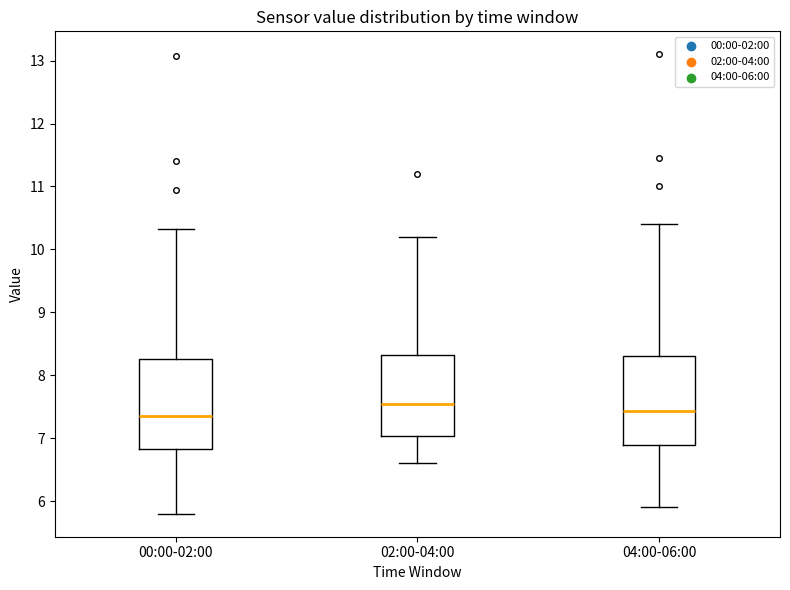

Where is the upper edge of the box for 00:00-02:00 on the y-axis? The values are not printed on the chart, so give them approximately, as read against the axis.

8.3